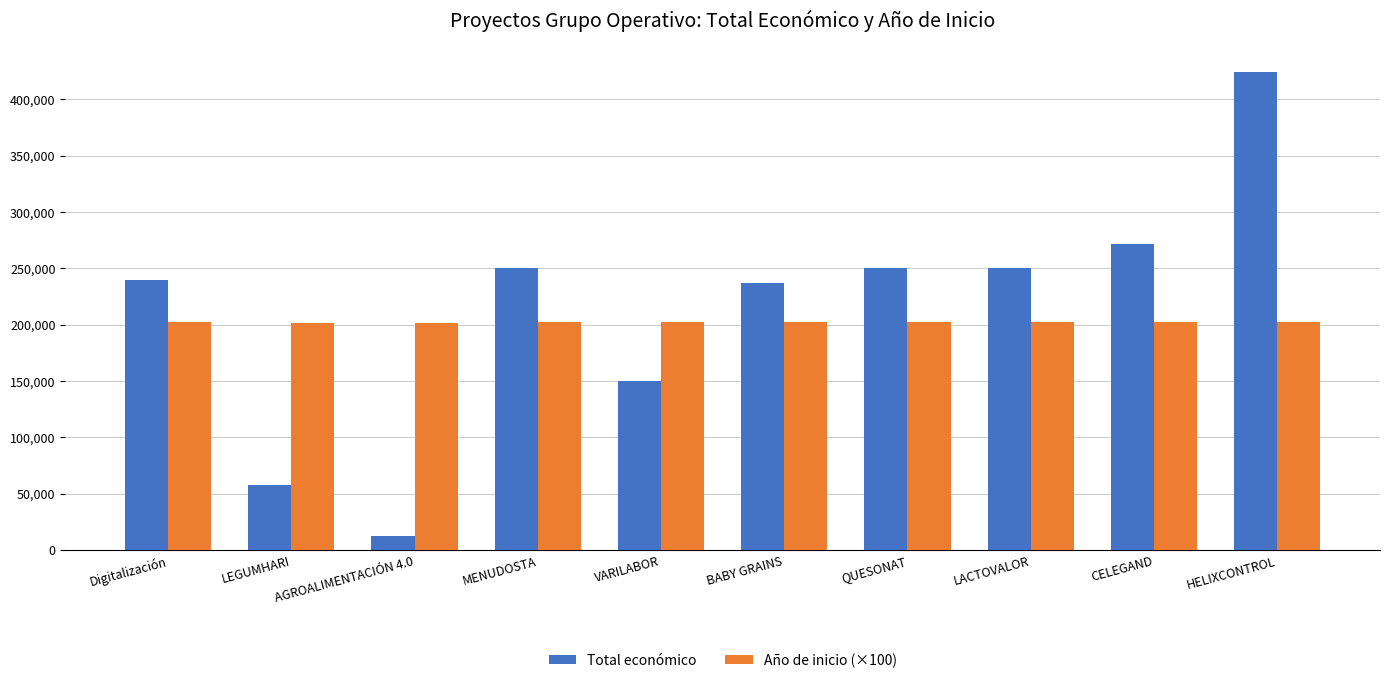

How many data points in Año de inicio (×100) are less than 202300?

3